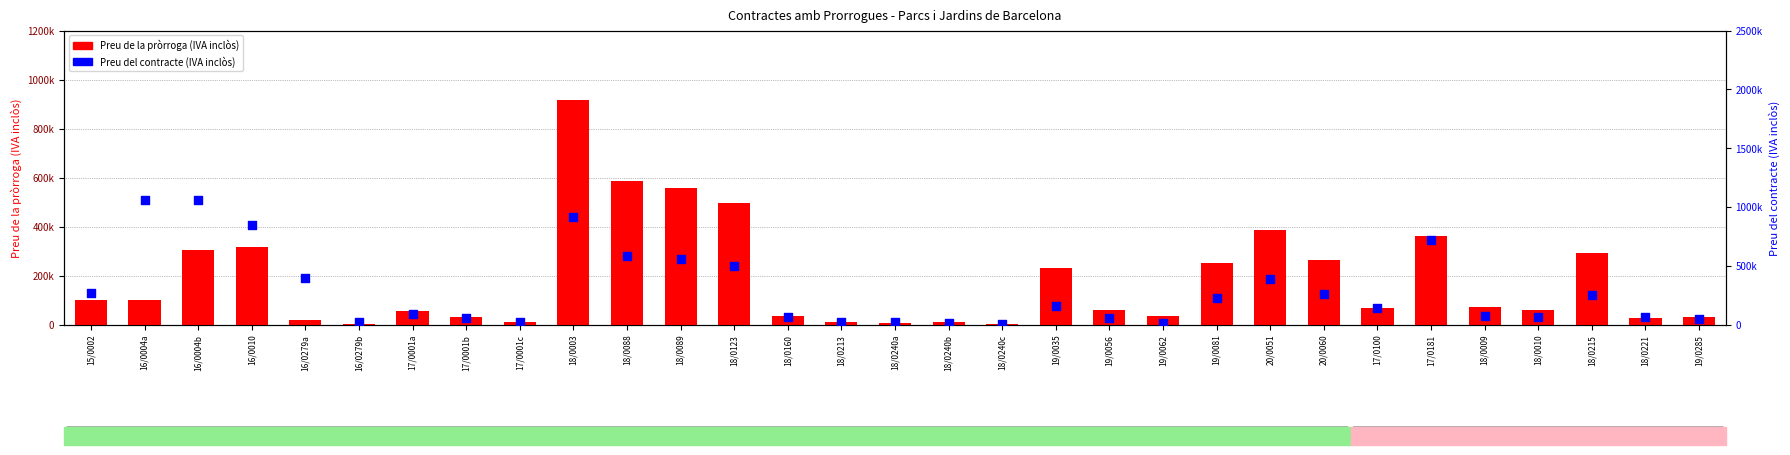

Which series has the widest spread of Y values?

Preu del contracte (IVA inclòs)